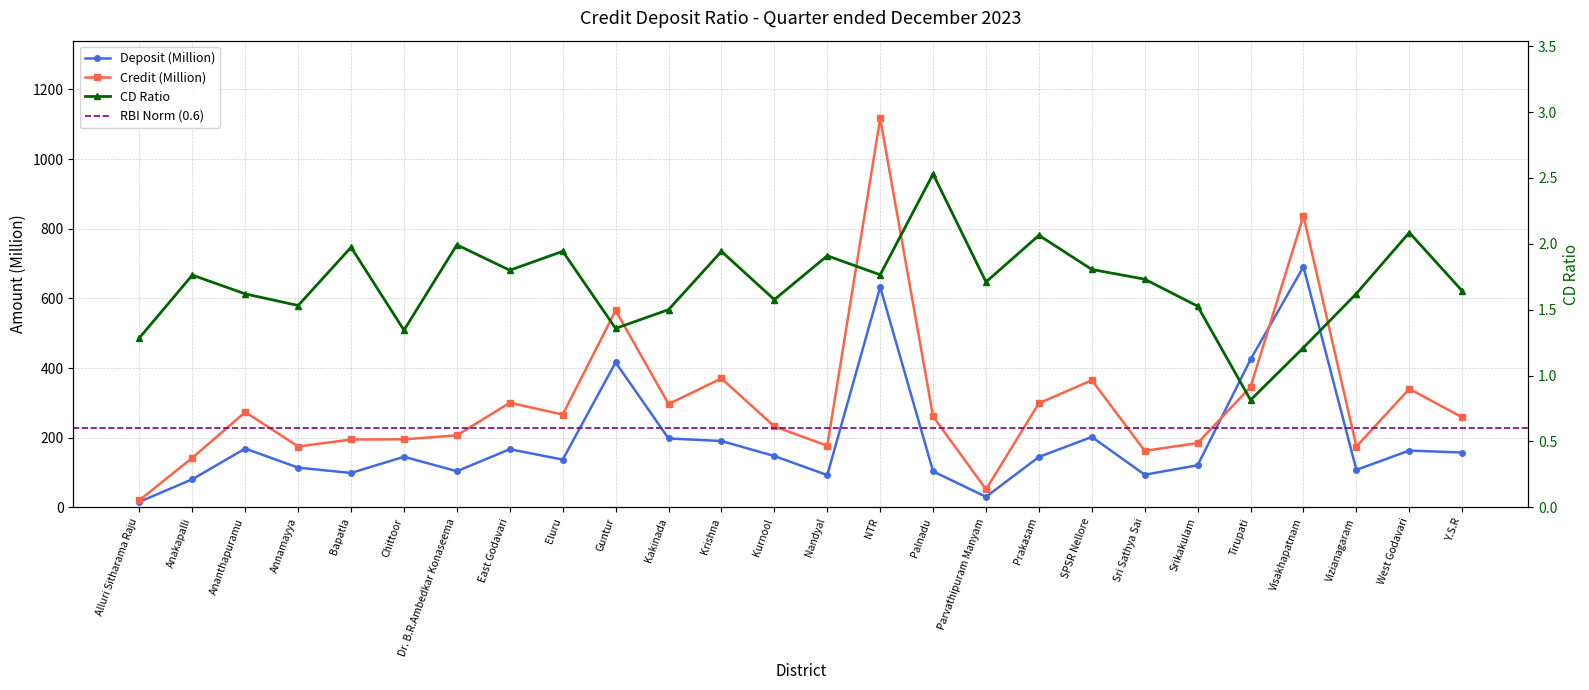

In Credit, how many points are lower than both neighbors (excluding endpoints)?

7